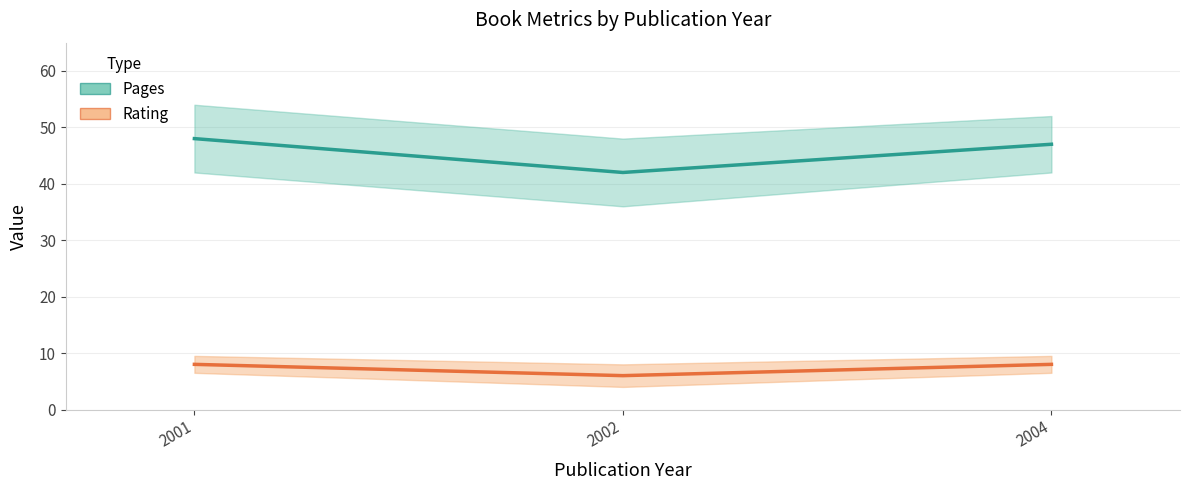

Reading left to right, list all the values displayed in this chart.

Pages: 2001=48	2002=42	2004=47
Rating: 2001=8	2002=6	2004=8